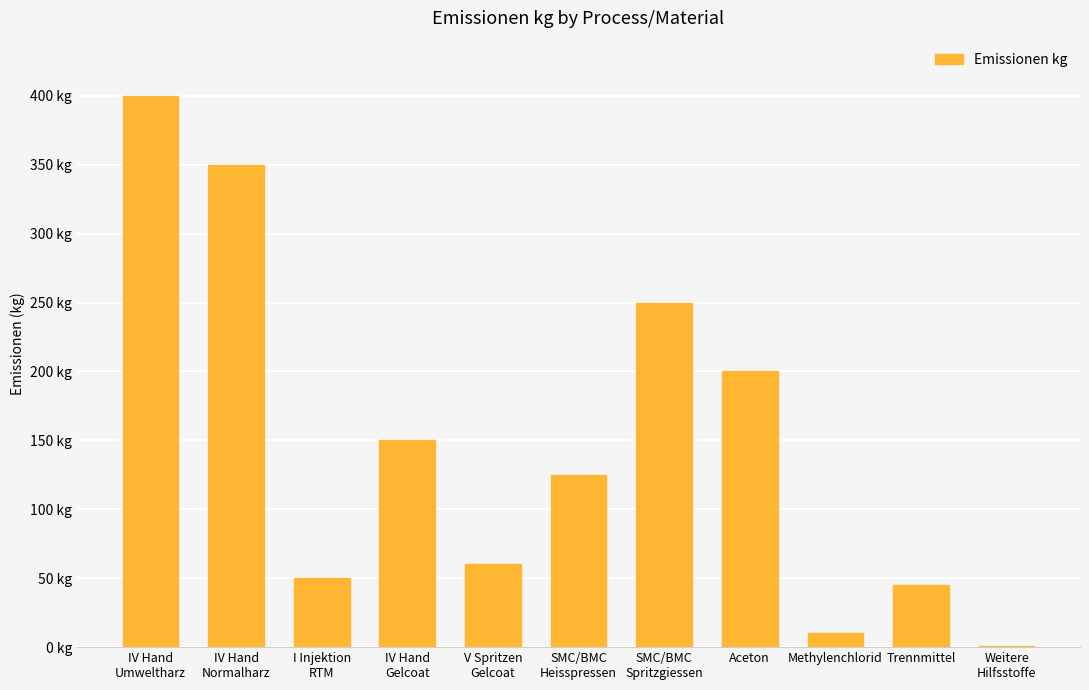

Rank the categories by value from lowest to highest.

Weitere
Hilfsstoffe, Methylenchlorid, Trennmittel, I Injektion
RTM, V Spritzen
Gelcoat, SMC/BMC
Heisspressen, IV Hand
Gelcoat, Aceton, SMC/BMC
Spritzgiessen, IV Hand
Normalharz, IV Hand
Umweltharz